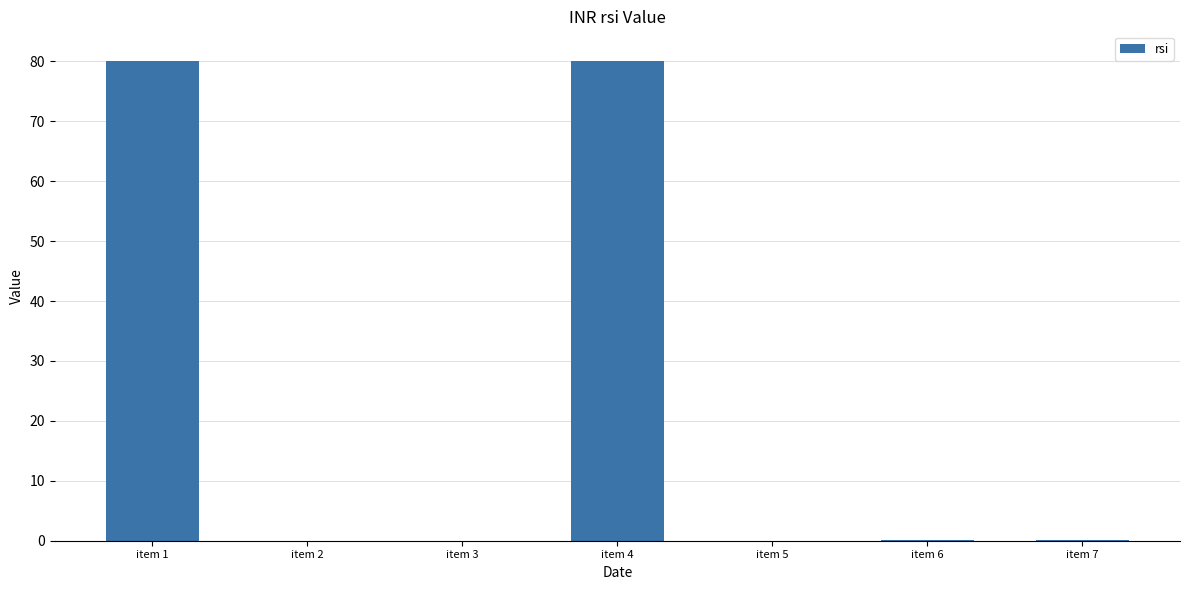

The value at item 1 is 80.0. True or false?

True